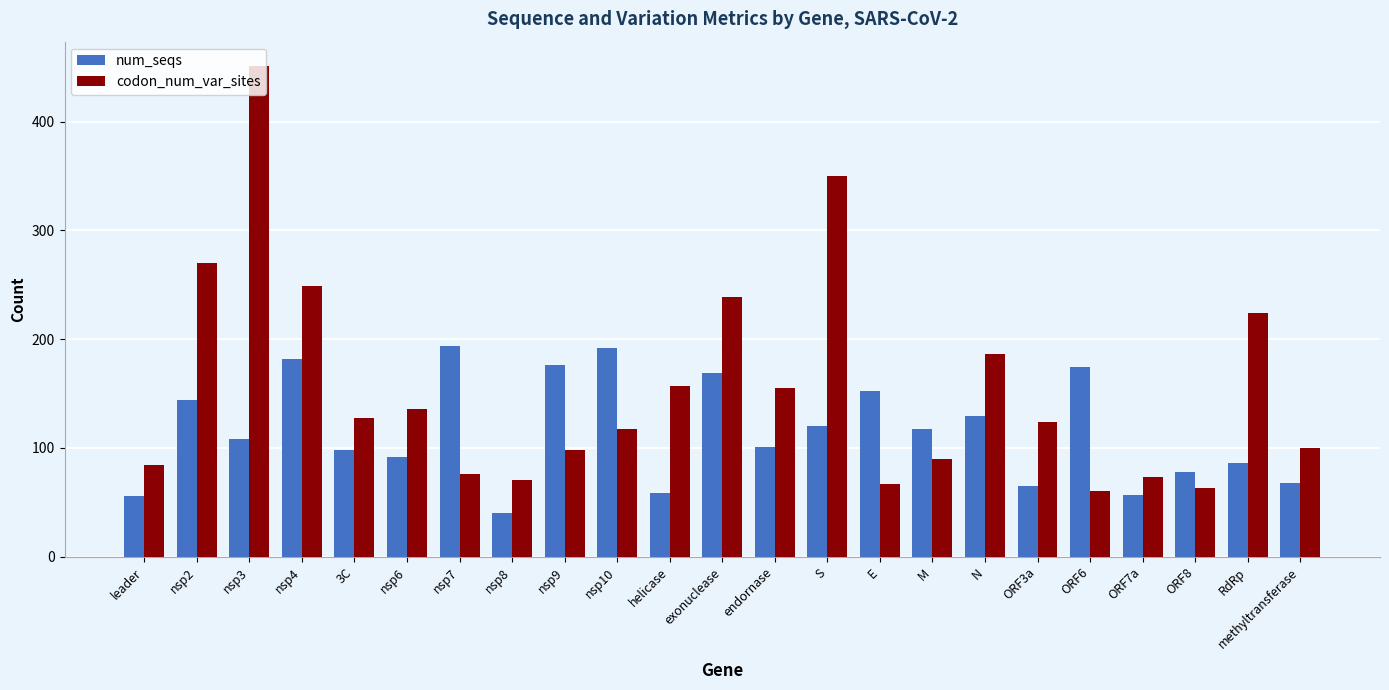

At which label is codon_num_var_sites closest to 255?

nsp4